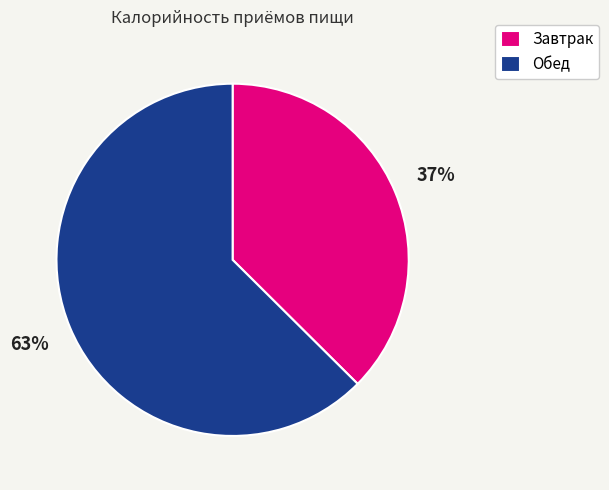

What is the smallest slice in the pie chart?

Завтрак